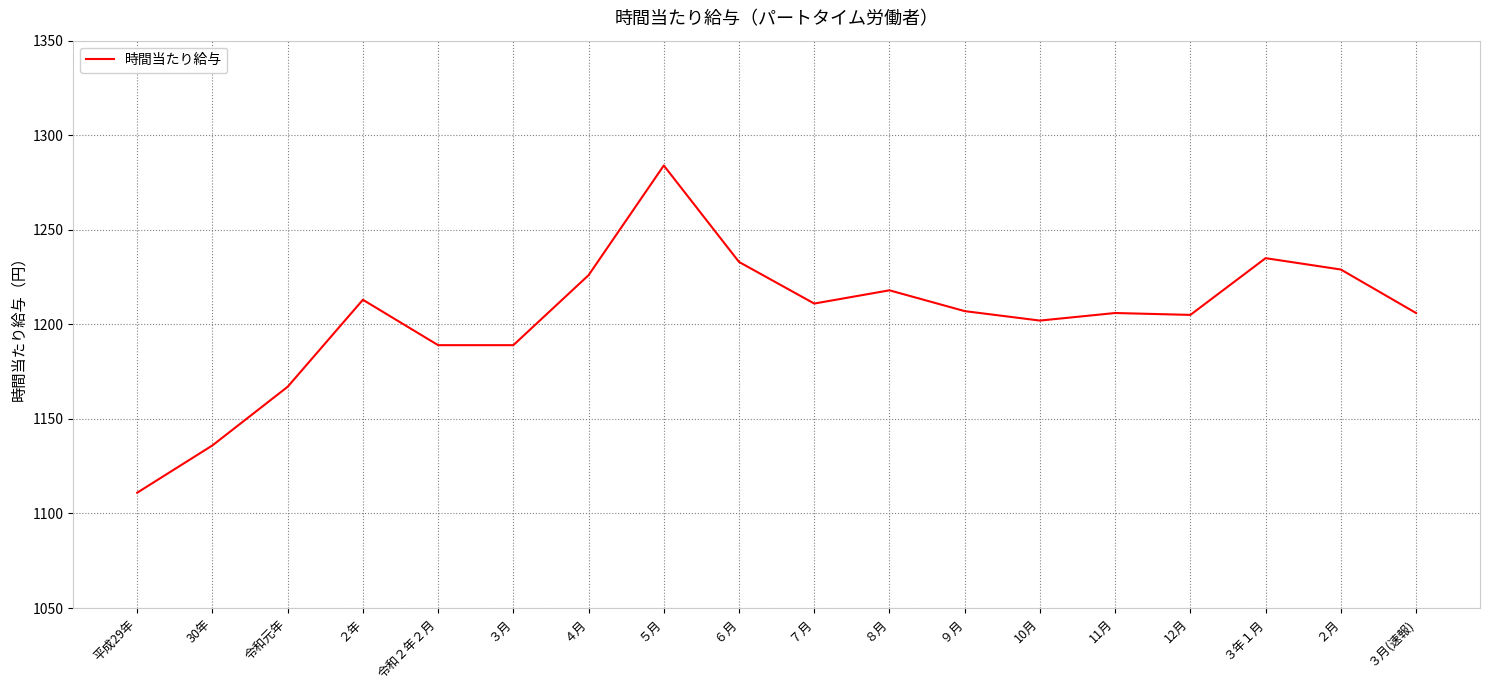

How many lines are shown in the chart?

1